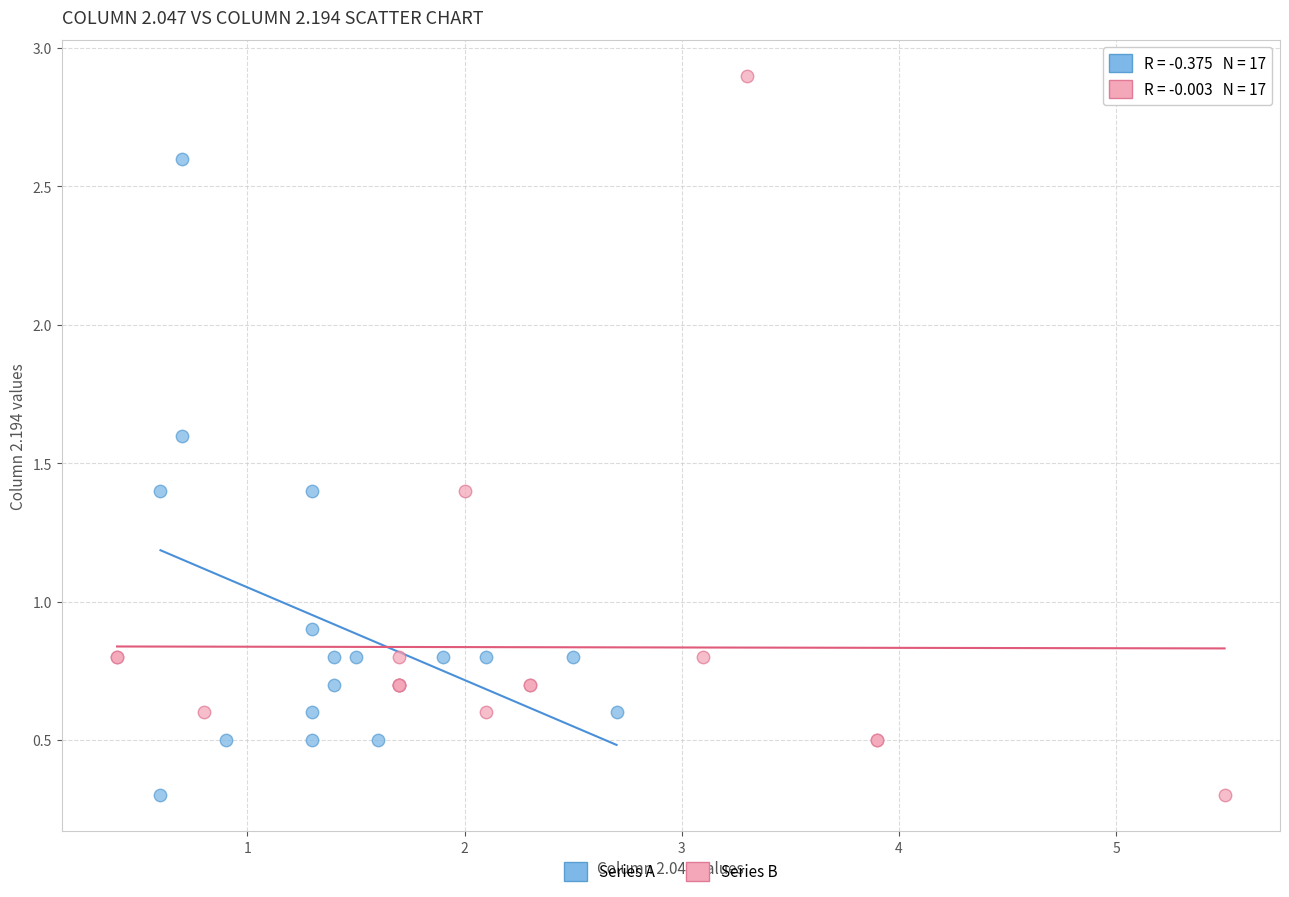

Which series has the widest spread of Y values?

Series B